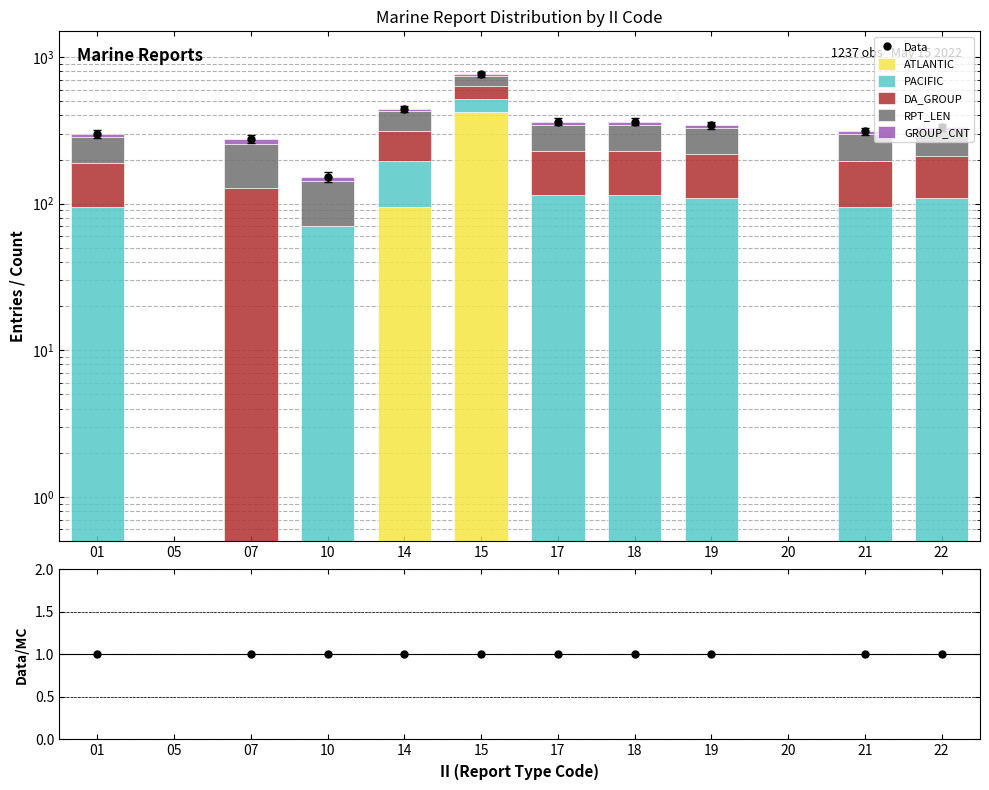

Reading left to right, extract all data points from this chart.

ATLANTIC: 0.0	0.0	0.0	0.0	95.0	420.0	0.0	0.0	0.0	0.0	0.0	0.0
PACIFIC: 95.0	0.0	0.0	71.0	101.0	97.0	115.0	115.0	109.0	0.0	95.0	109.0
DA_GROUP: 95.0	0.0	128.0	0.0	115.0	115.0	115.0	115.0	109.0	0.0	101.0	101.0
RPT_LEN: 95.0	0.0	128.0	71.0	115.0	115.0	115.0	115.0	109.0	0.0	101.0	109.0
GROUP_CNT: 14.0	0.0	20.0	10.0	18.0	18.0	18.0	18.0	17.0	0.0	14.0	15.0